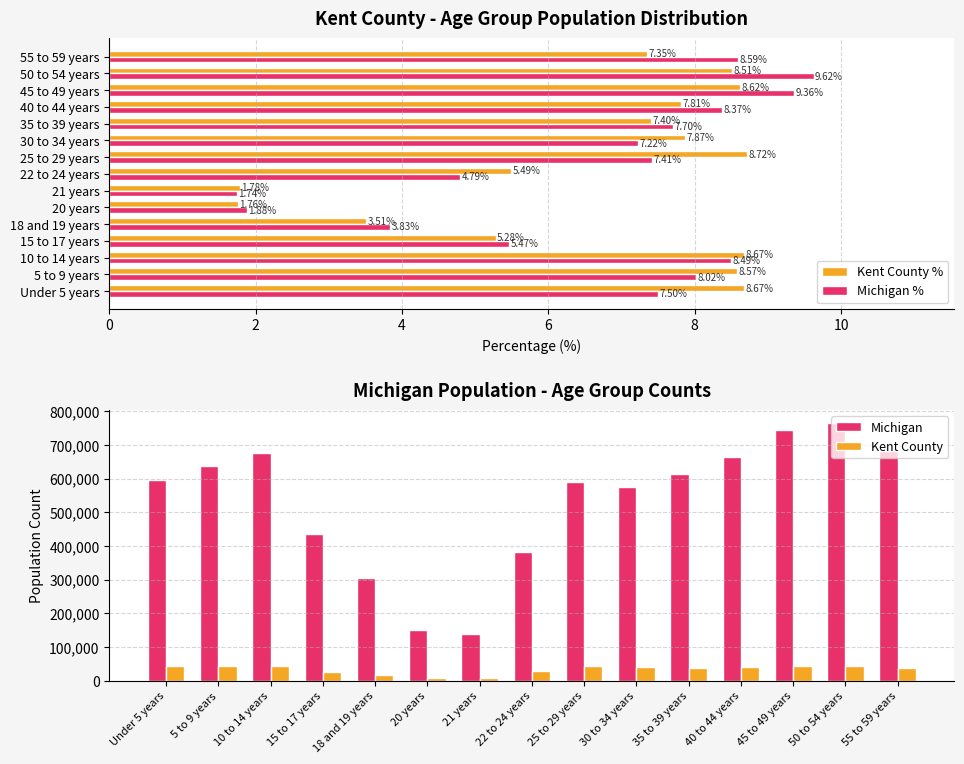

Reading left to right, what are all the values shown in this chart?

Kent County %: 8.7	8.6	8.7	5.3	3.5	1.8	1.8	5.5	8.7	7.9	7.4	7.8	8.6	8.5	7.3
Michigan %: 7.5	8.0	8.5	5.5	3.8	1.9	1.7	4.8	7.4	7.2	7.7	8.4	9.4	9.6	8.6
Michigan: 596286.0	637784.0	675216.0	434782.0	304817.0	149350.0	138484.0	381238.0	589583.0	574566.0	612493.0	665481.0	744581.0	765452.0	683186.0
Kent County: 43953.0	43474.0	43945.0	26762.0	17785.0	8922.0	9025.0	27814.0	44206.0	39903.0	37525.0	39581.0	43728.0	43154.0	37246.0